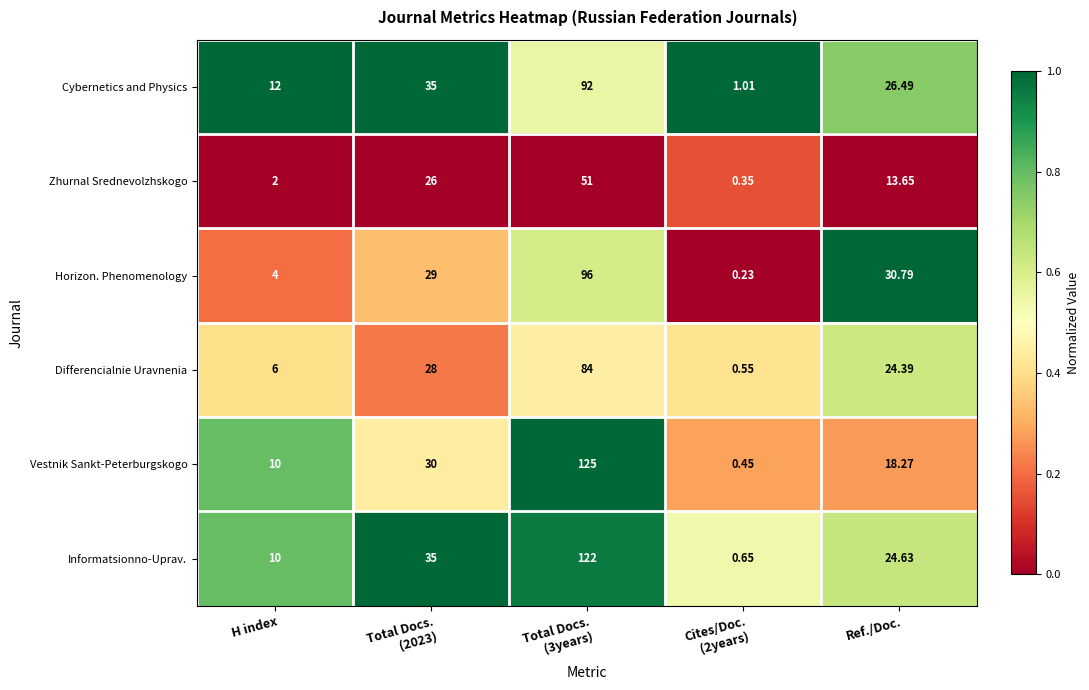

List the series in order of their peak value, lowest first.

Zhurnal Srednevolzhskogo, Differencialnie Uravnenia, Cybernetics and Physics, Horizon. Phenomenology, Informatsionno-Uprav., Vestnik Sankt-Peterburgskogo